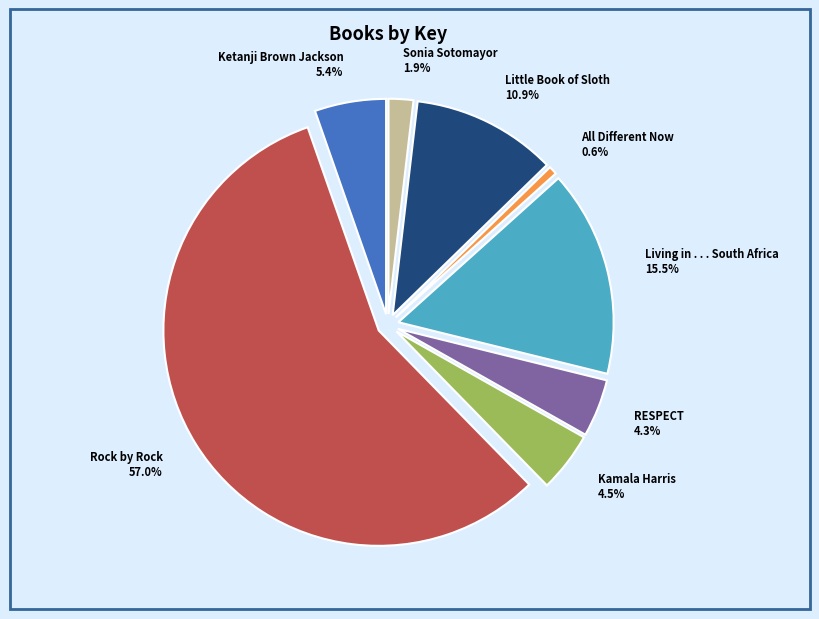

Is it true that All Different Now is 11% of the pie?

False